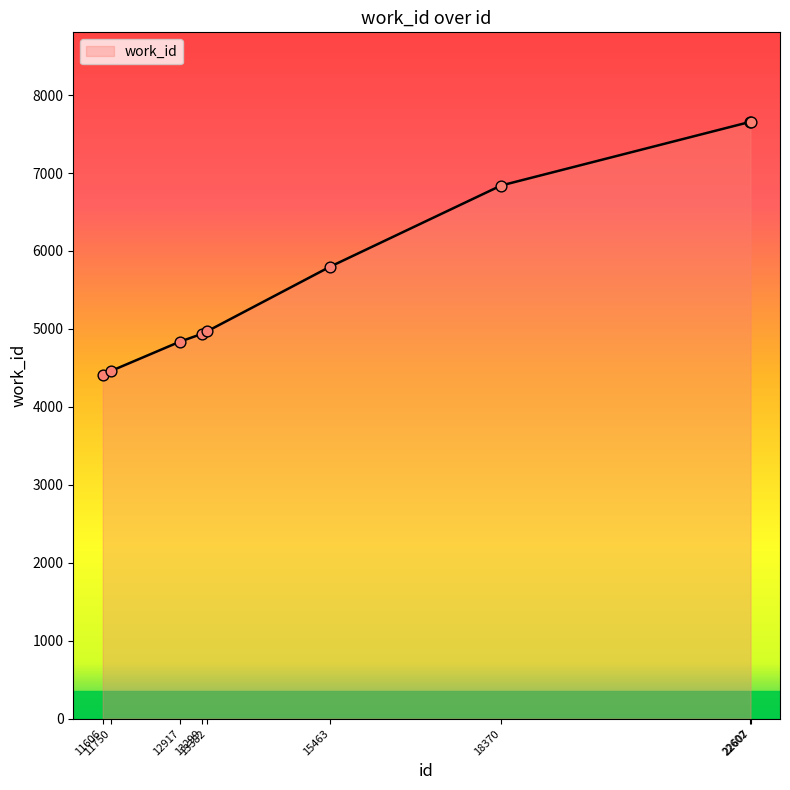

Which has a higher value, 15463 or 12917?

15463